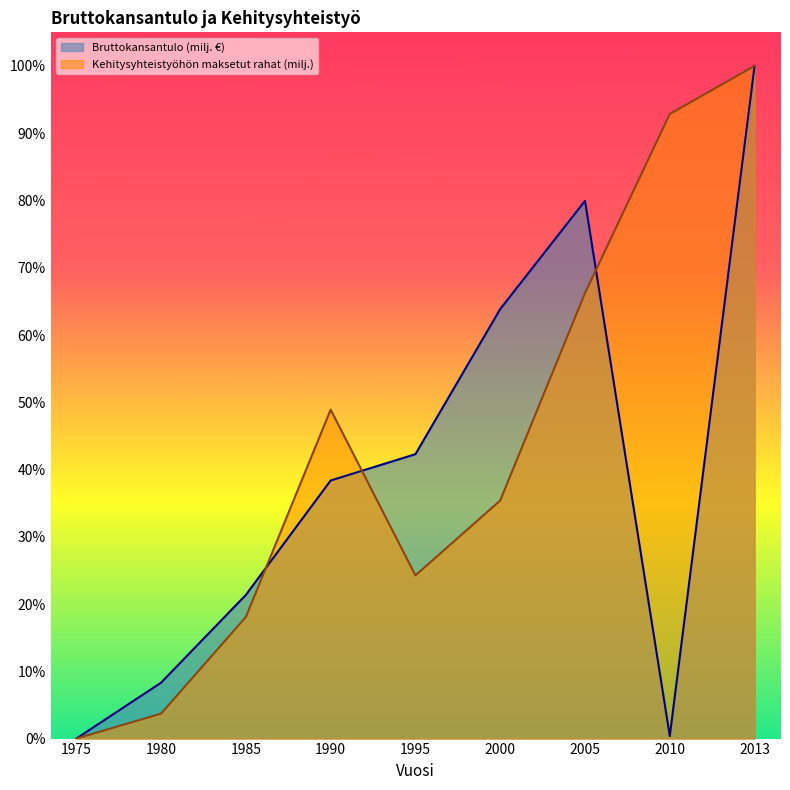

In Bruttokansantulo (milj. €), how many points are higher than both neighbors (excluding endpoints)?

1